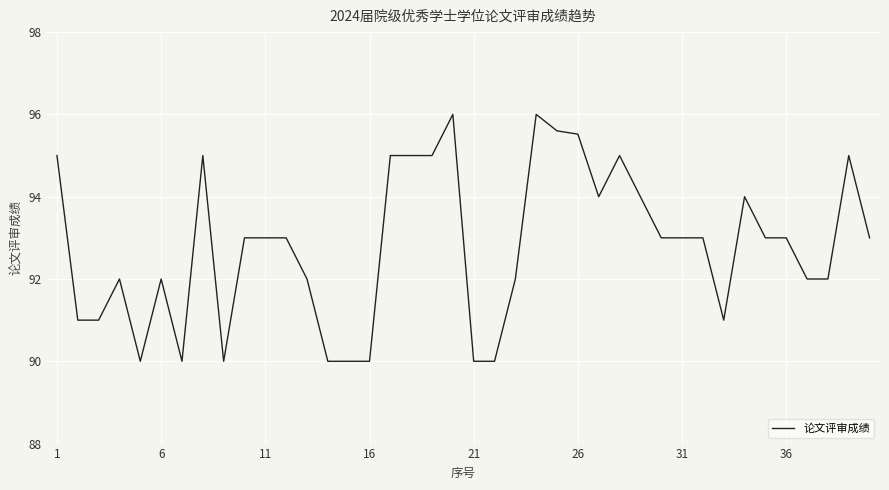

What is the greatest value displayed?

96.0